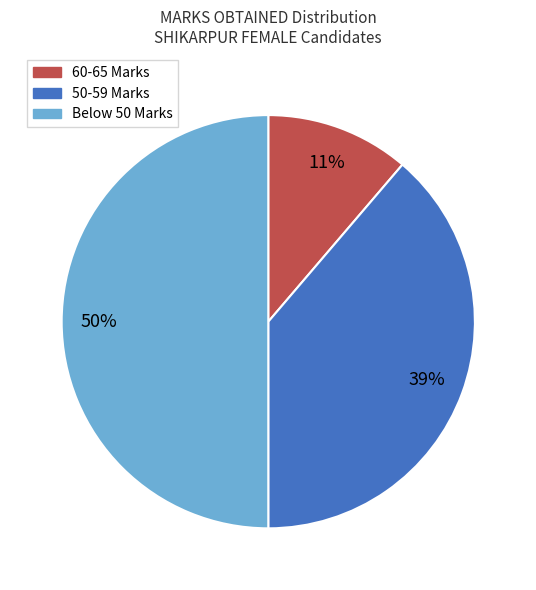

To the nearest percent, what is the average slice percentage?

33%